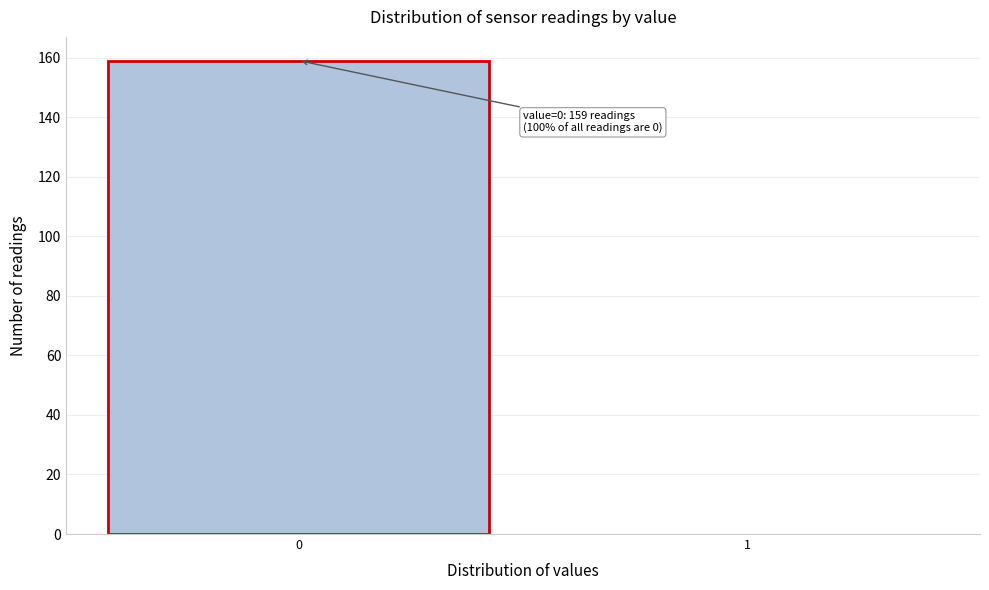

Reading left to right, extract all data points from this chart.

0=159	1=0